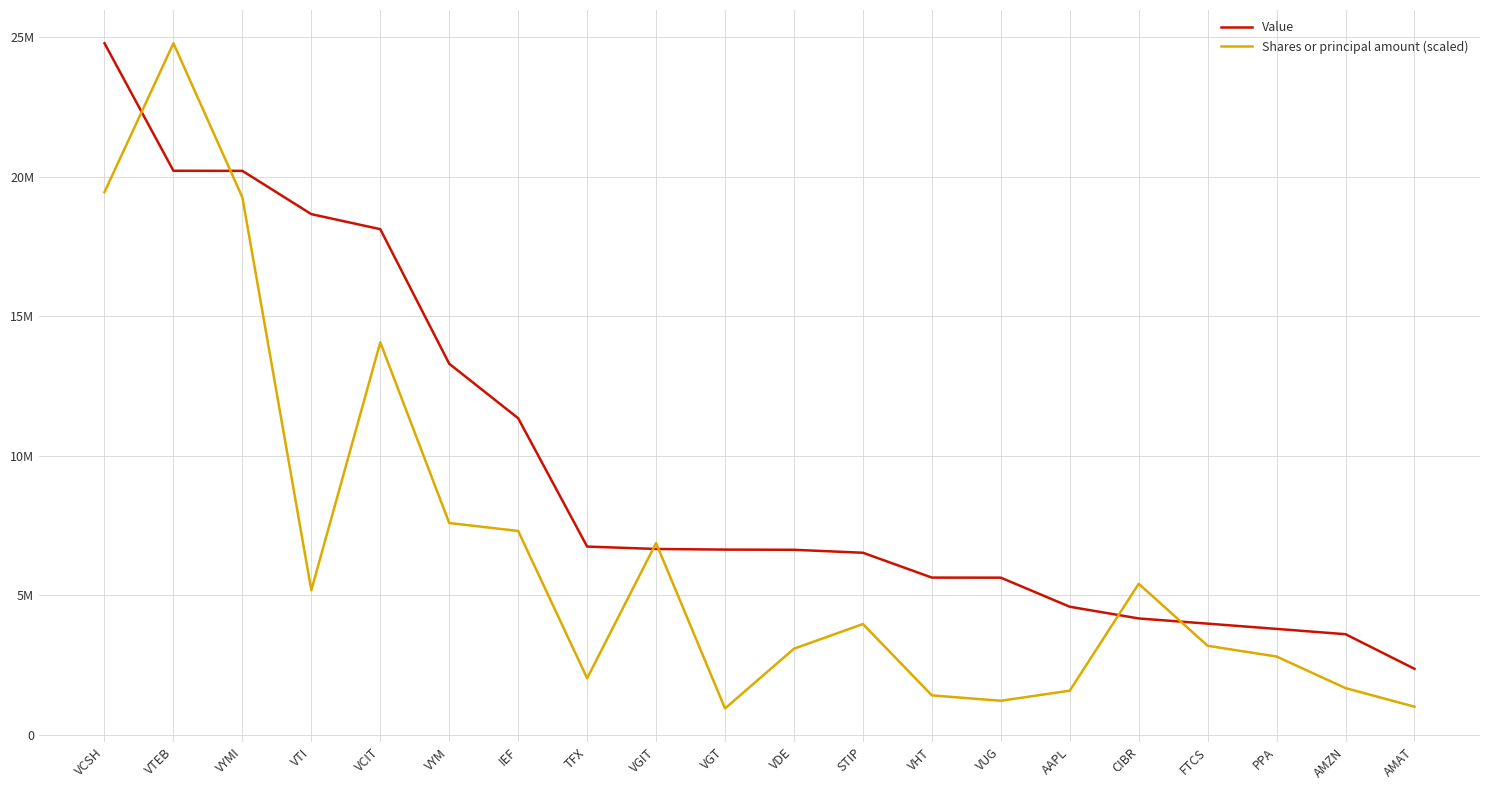

Reading right to left, extract all data points from this chart.

Value: AMAT=2364726.0	AMZN=3605886.0	PPA=3796361.0	FTCS=3984415.0	CIBR=4170729.0	AAPL=4590419.0	VUG=5632655.0	VHT=5635618.0	STIP=6526358.0	VDE=6631764.0	VGT=6639165.0	VGIT=6661580.0	TFX=6747279.0	IEF=11347939.0	VYM=13301616.0	VCIT=18125880.0	VTI=18665108.0	VYMI=20216449.0	VTEB=20220048.0	VCSH=24790963.0
Shares or principal amount (scaled): AMAT=1007266.5	AMZN=1672840.8	PPA=2805543.8	FTCS=3191289.1	CIBR=5414116.3	AAPL=1581196.1	VUG=1219865.8	VHT=1413652.5	STIP=3971154.0	VDE=3085844.6	VGT=943693.1	VGIT=6874122.0	TFX=2025914.8	IEF=7306751.2	VYM=7592359.6	VCIT=14068764.6	VTI=5182173.8	VYMI=19263735.6	VTEB=24790963.0	VCSH=19454514.7